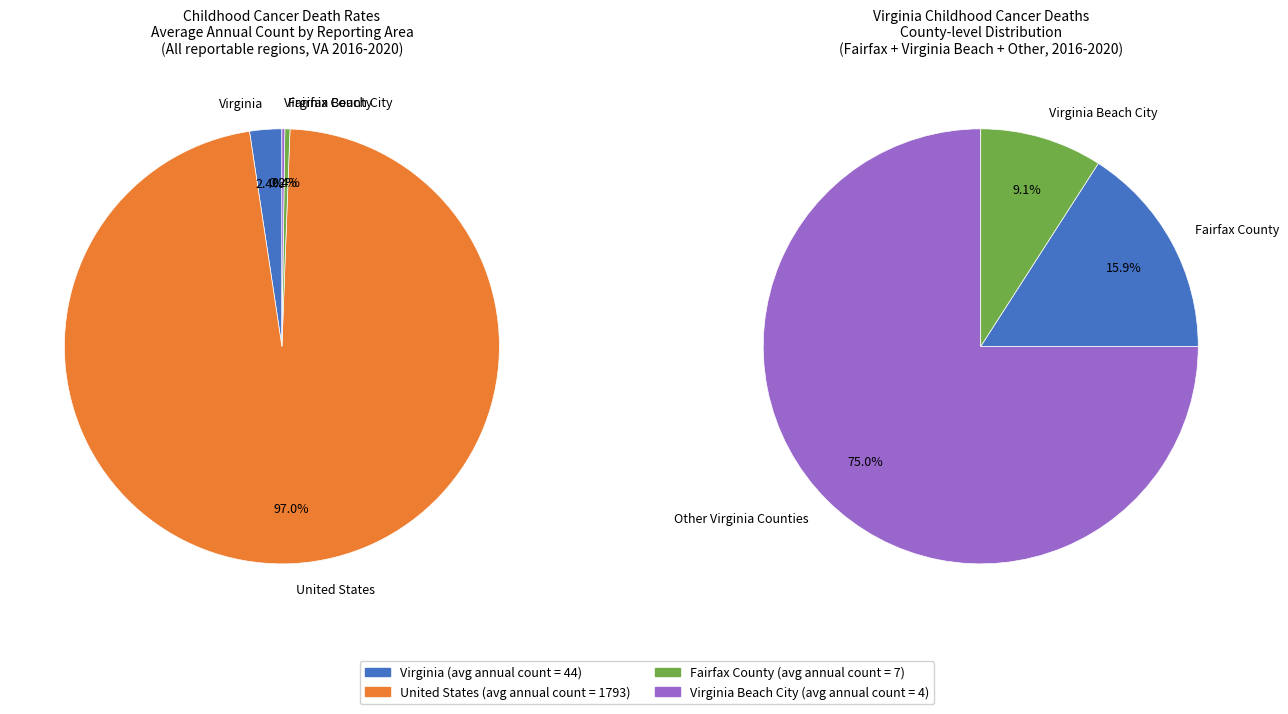

What portion of the pie excludes Virginia?

97.6%